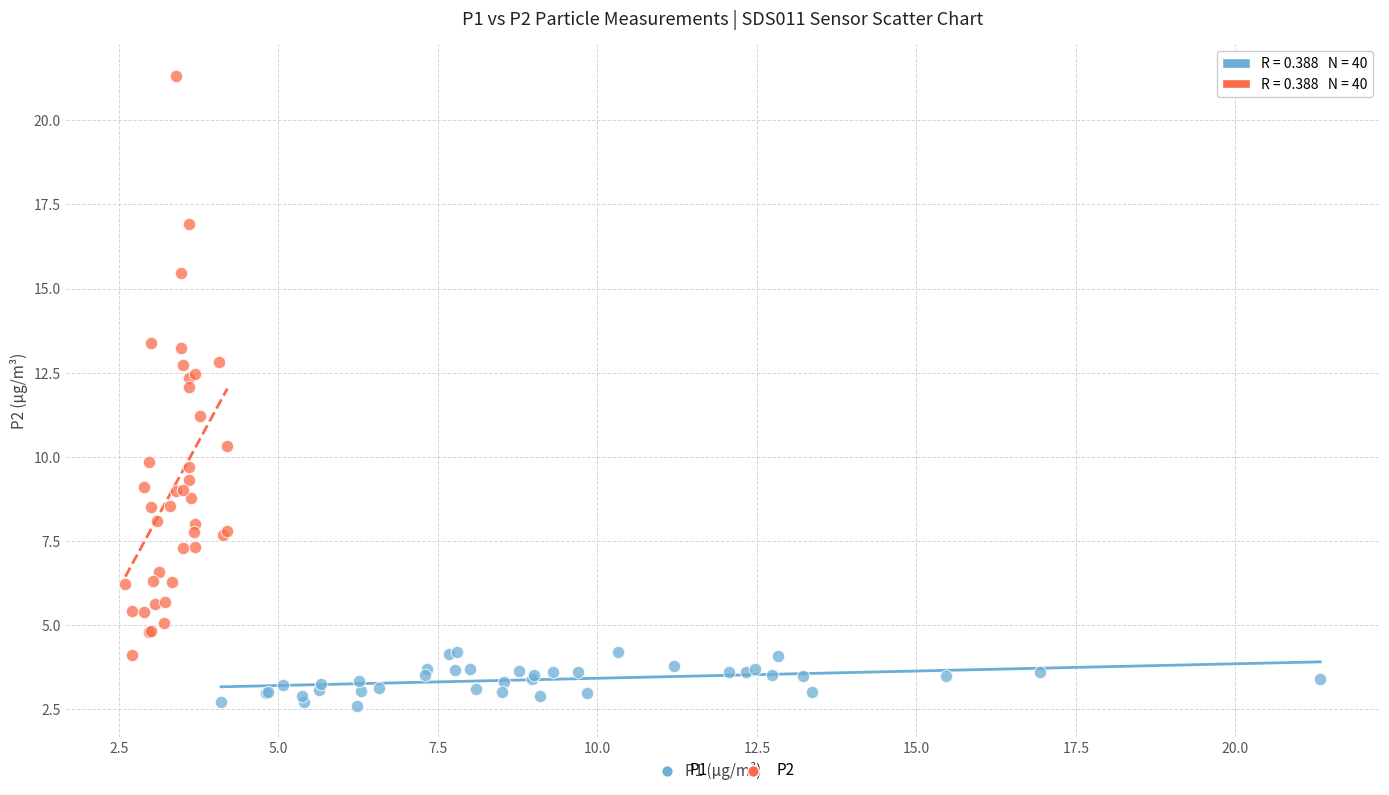

Which series has the largest Y range (max minus min)?

P2